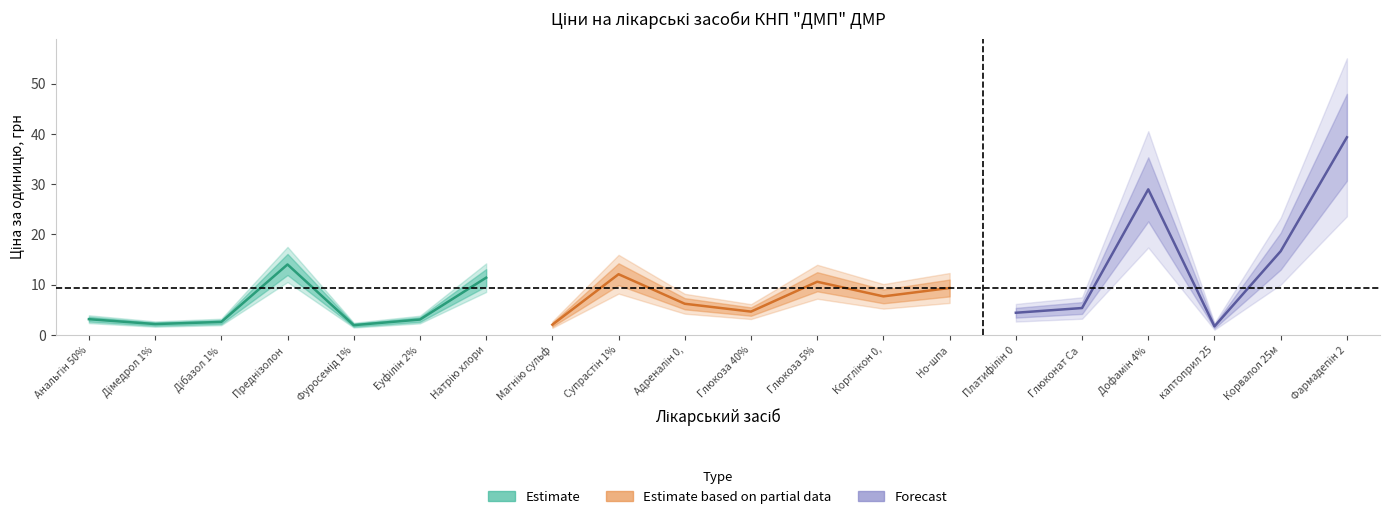

Does the chart have visible grid lines?

No